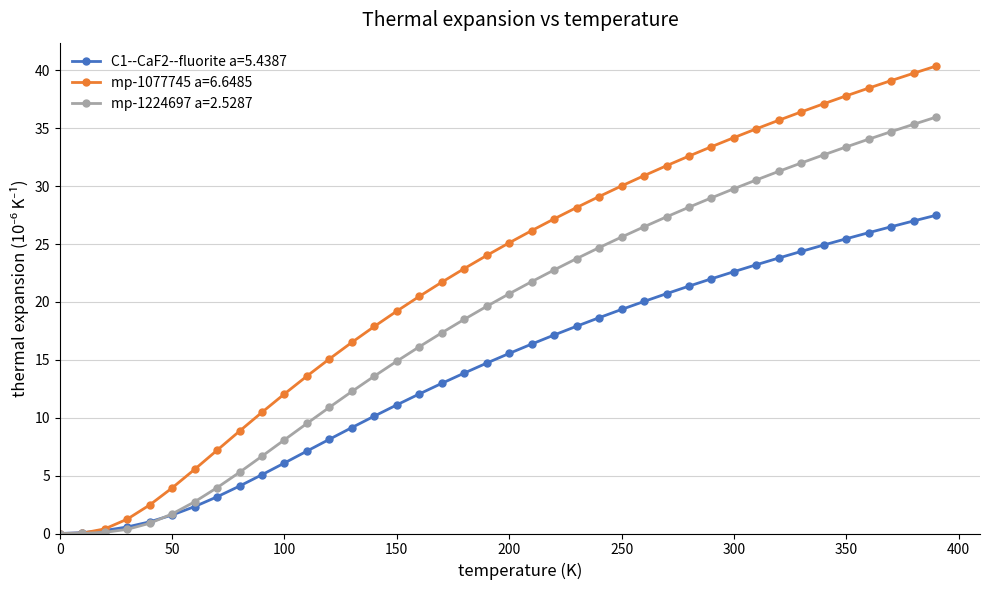

How many values in the mp-1077745 a=6.6485 series are below 25?

20